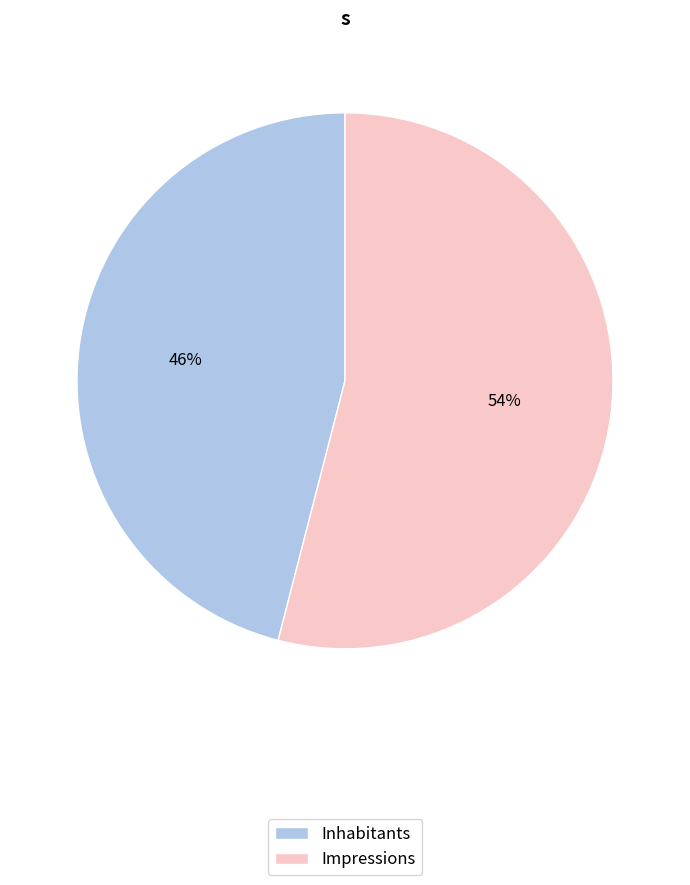

Approximately how many times larger is the value at Impressions compared to Inhabitants?

1.2